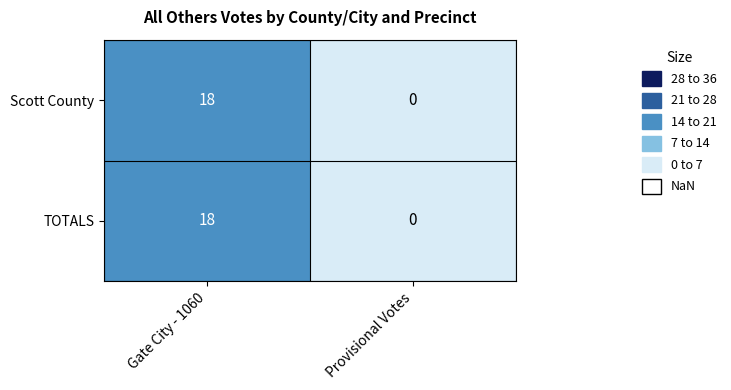

What is the difference between the TOTALS values at Provisional Votes and Gate City - 1060?

18